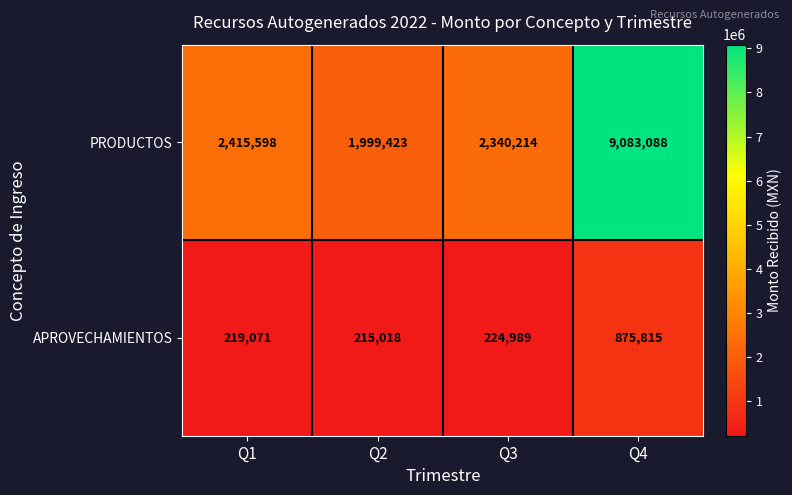

Between Q1 and Q3, which series saw the biggest shift?

PRODUCTOS